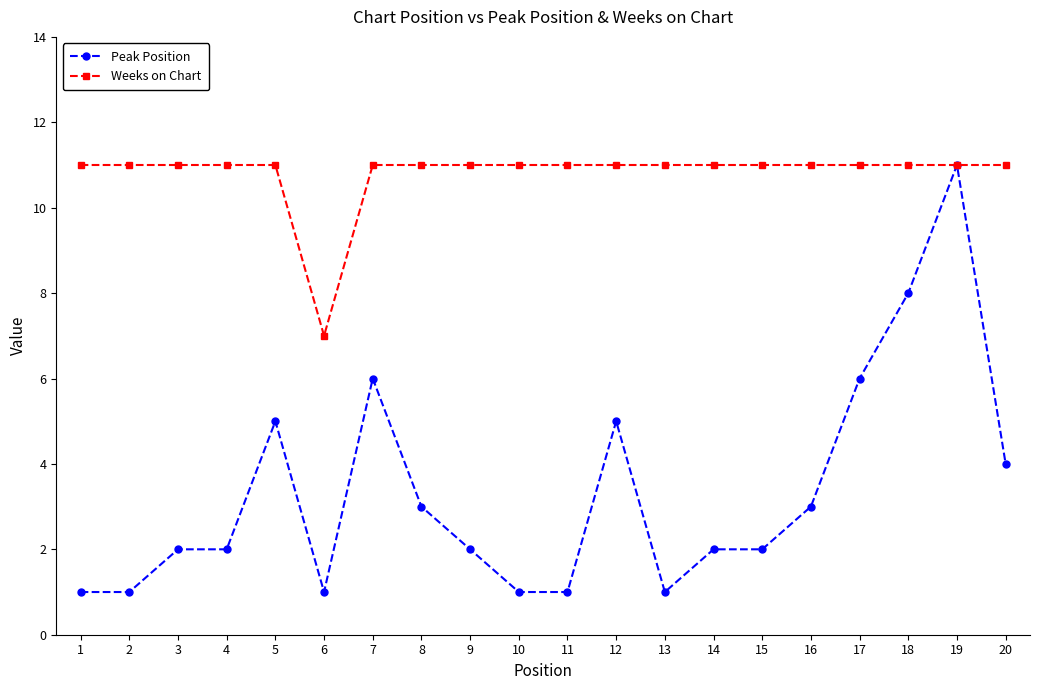

What is the average value of the Weeks on Chart series?

11